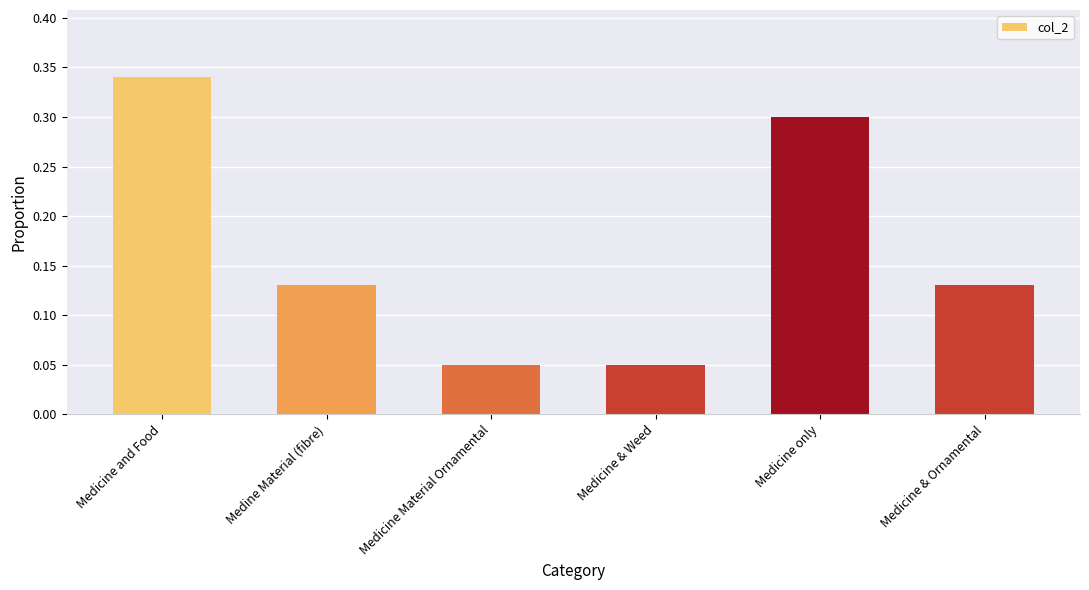

Which label corresponds to the largest value in the chart?

Medicine and Food